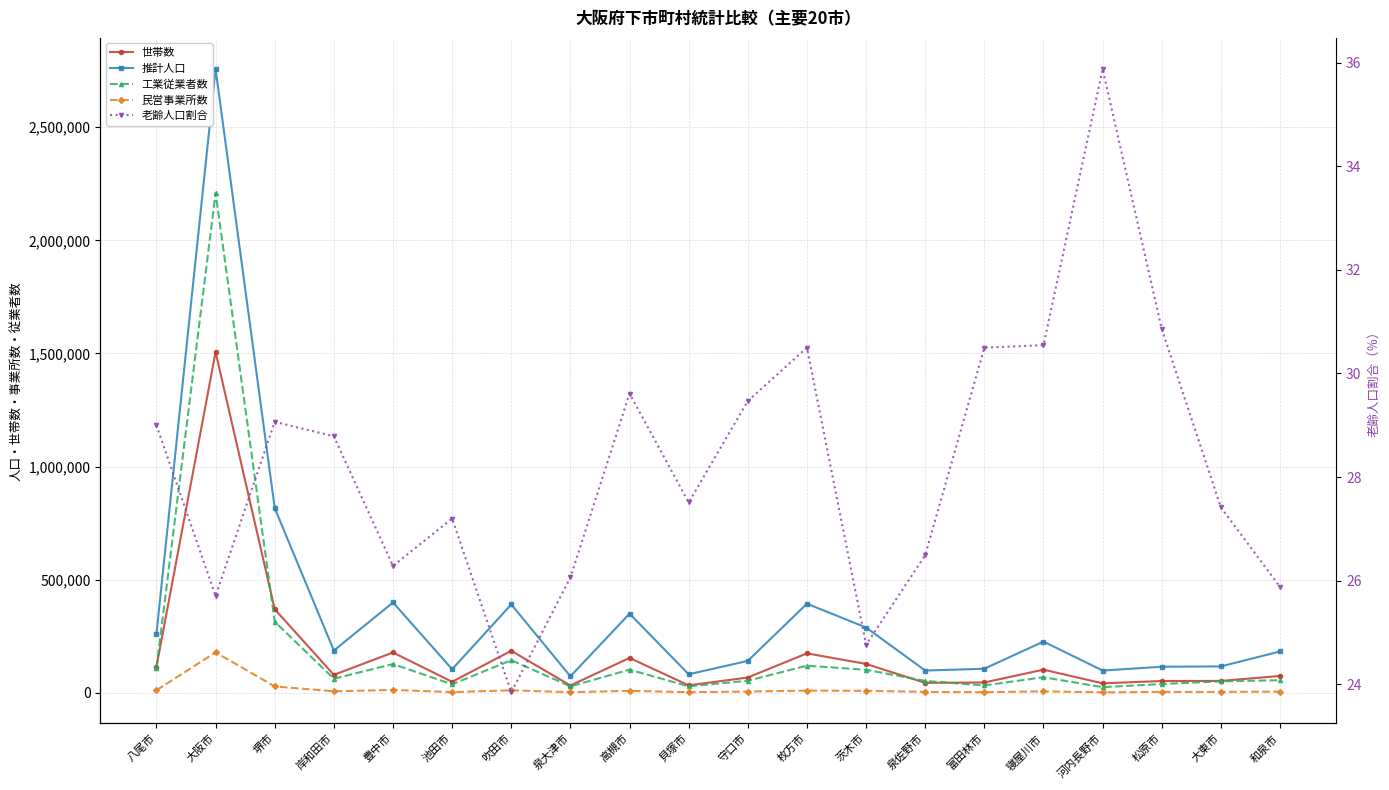

What is the value of the 工業従業者数 point at the 17th from the left?

25566.0